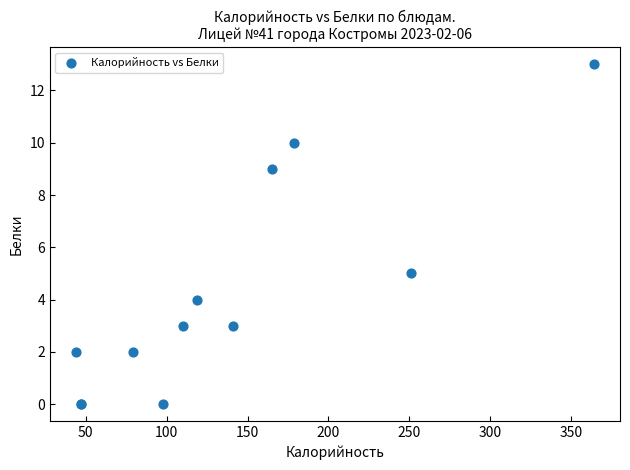

What Y value in the scatter plot is closest to 6?

5